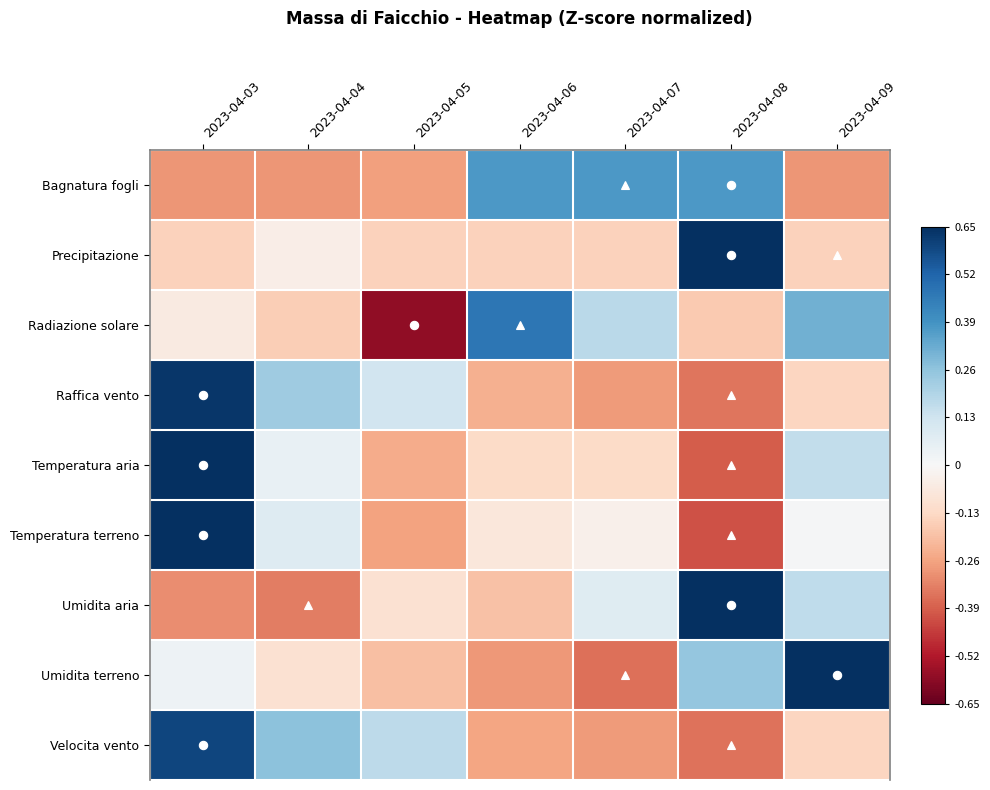

List the series in order of their peak value, lowest first.

Bagnatura fogli, Radiazione solare, Velocita vento, Raffica vento, Umidita terreno, Precipitazione, Temperatura aria, Temperatura terreno, Umidita aria